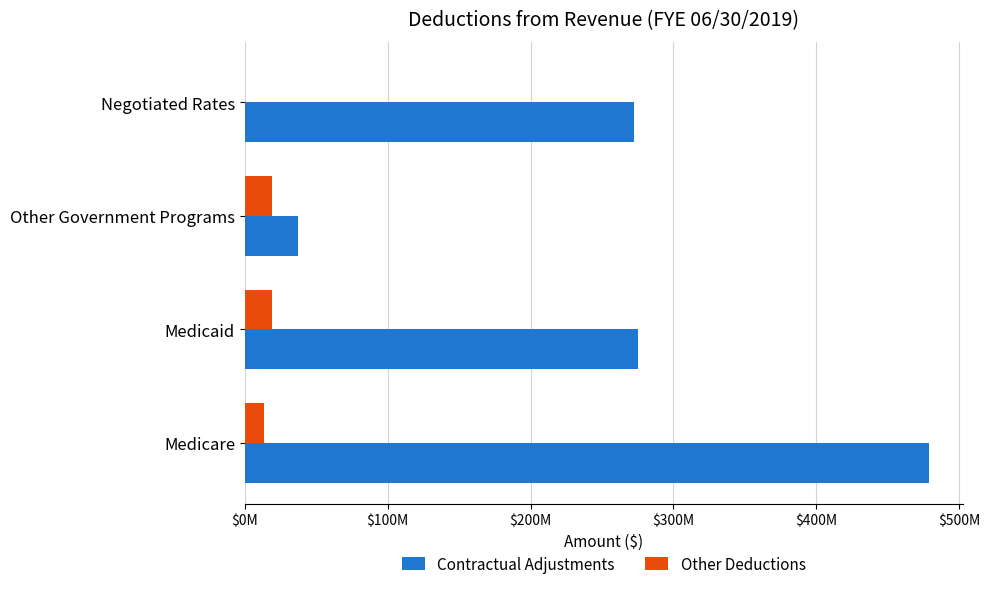

What are all the series names shown in the legend?

Contractual Adjustments, Other Deductions